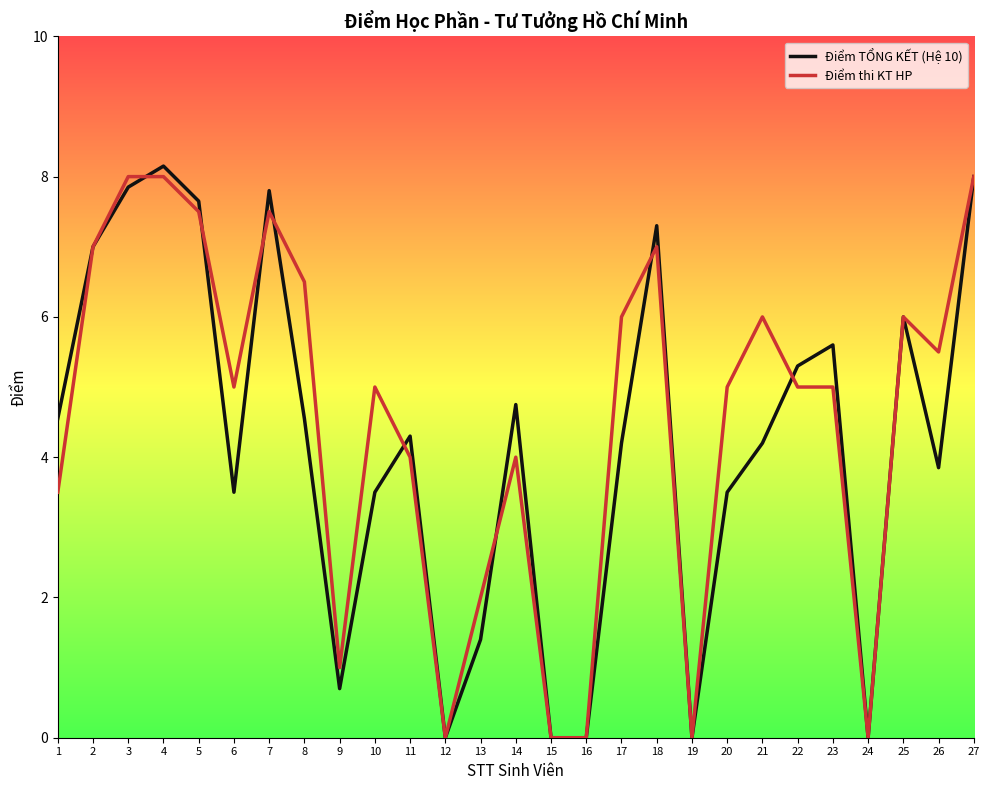

Is the value of Điểm thi KT HP at 10 greater than the value of Điểm TỔNG KẾT (Hệ 10) at 9?

Yes